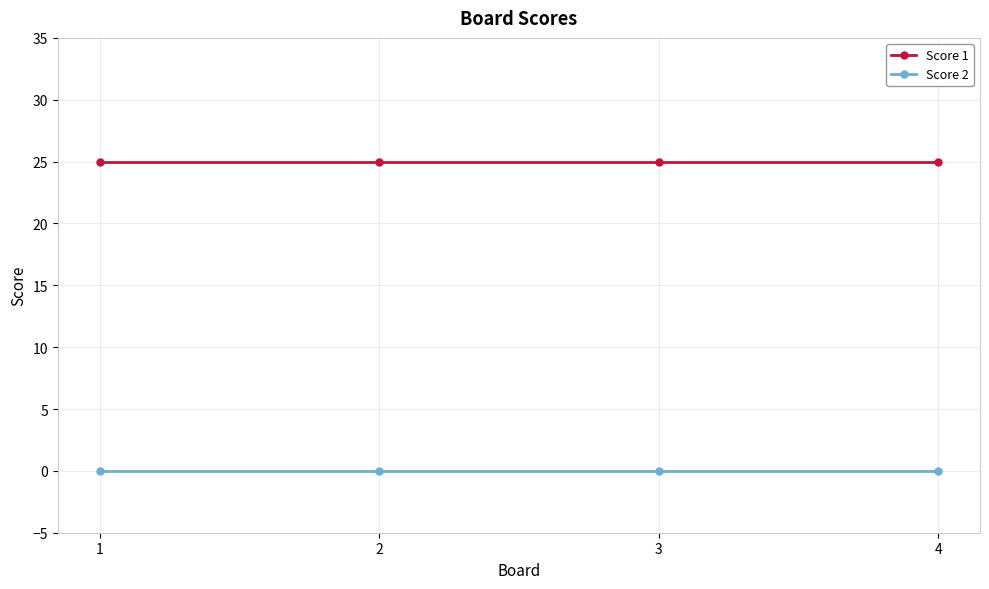

Reading left to right, transcribe all the data shown in this chart.

Score 1: 25	25	25	25
Score 2: 0	0	0	0